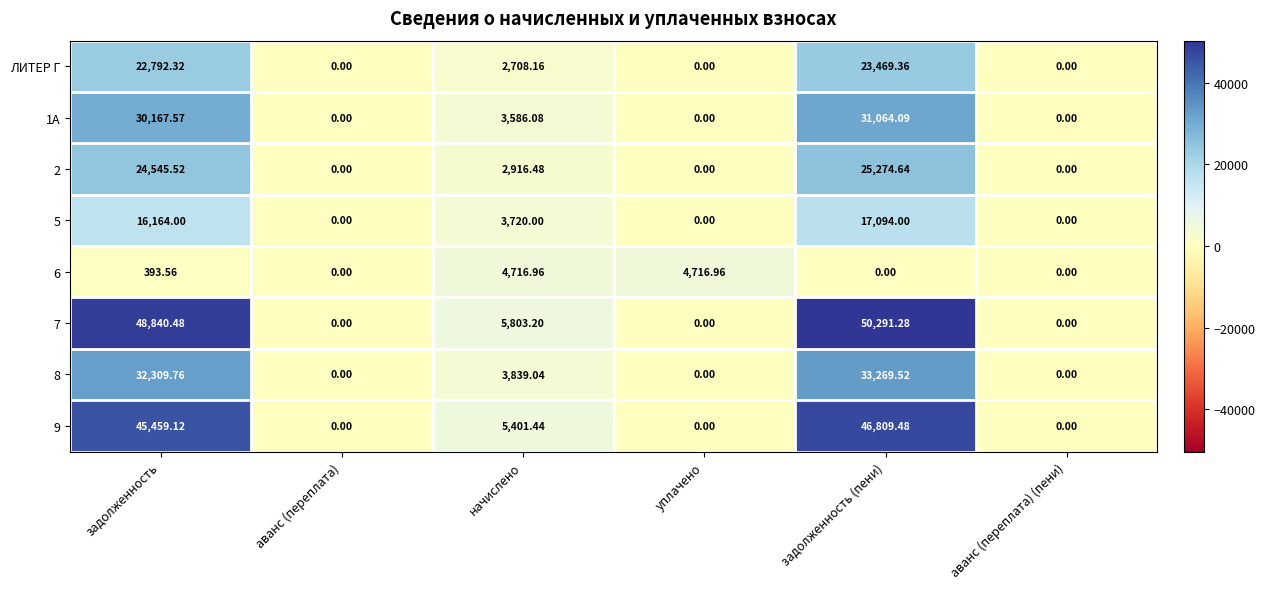

Where does the 5 series first go above 3720?

задолженность